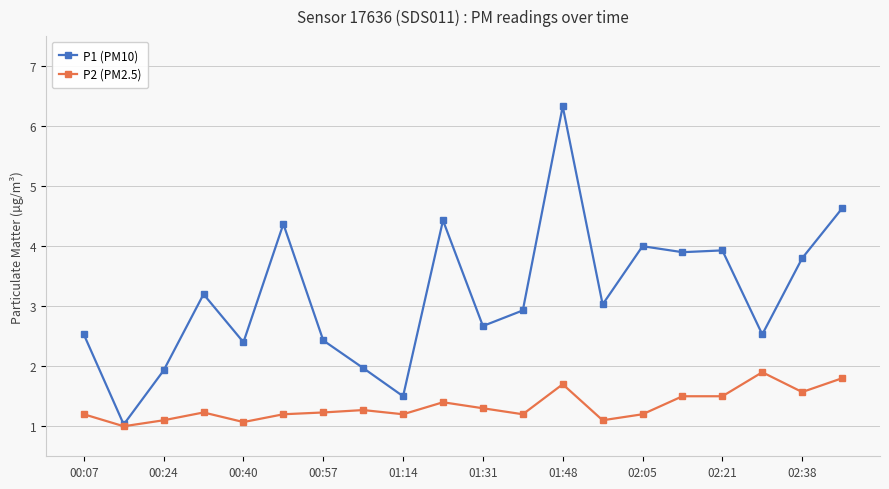

What is the difference between the second highest and minimum values in the P1 (PM10) series?

3.6